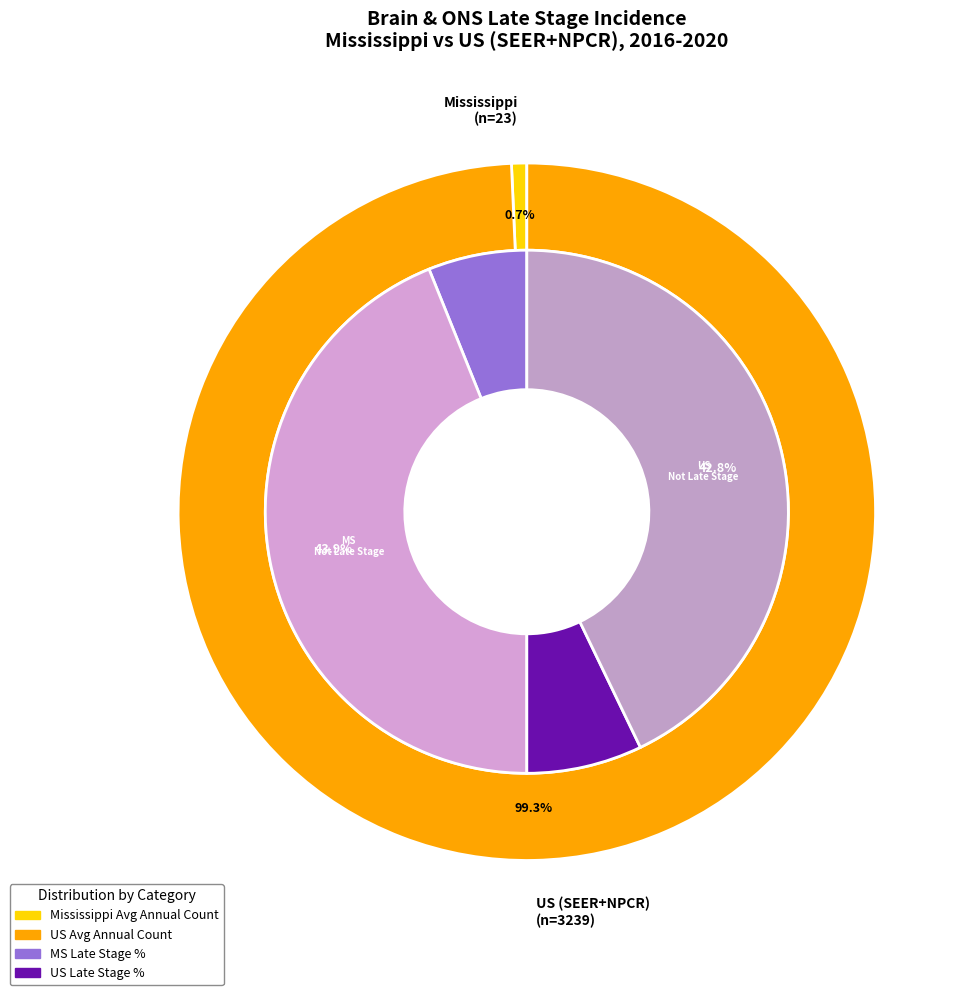

Is Mississippi Late Stage % the majority of the pie?

No